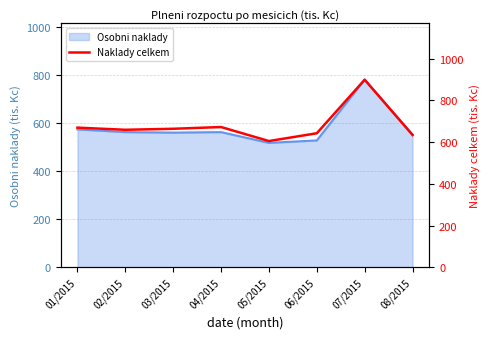

What is the change in value from 01/2015 to 05/2015?

-64.2